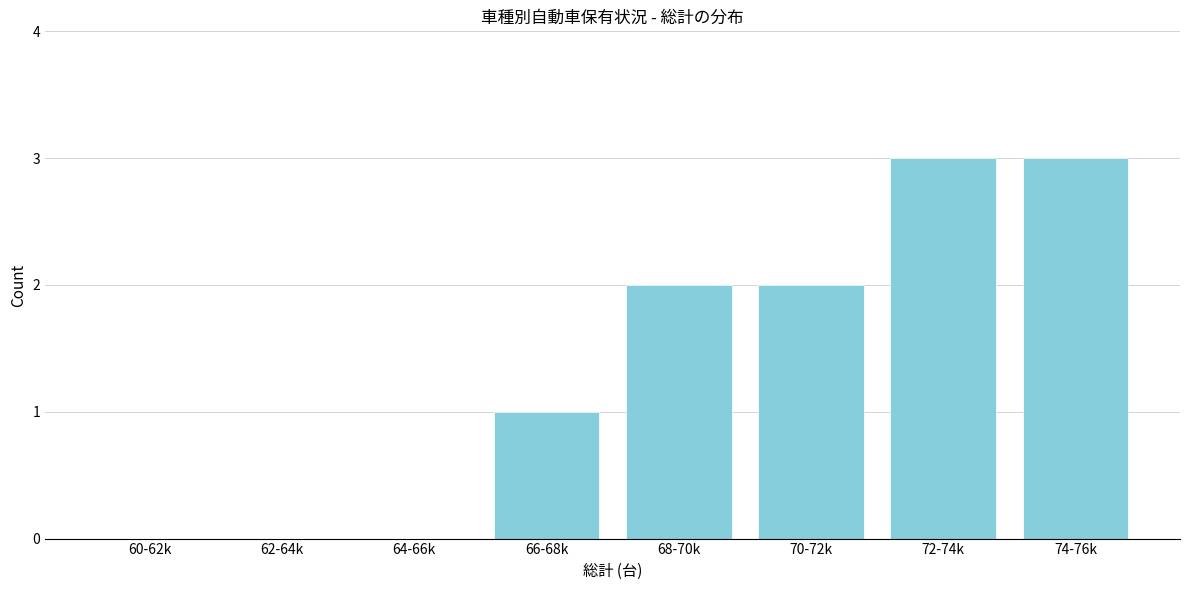

Reading left to right, list all the values displayed in this chart.

60-62k=0	62-64k=0	64-66k=0	66-68k=1	68-70k=2	70-72k=2	72-74k=3	74-76k=3